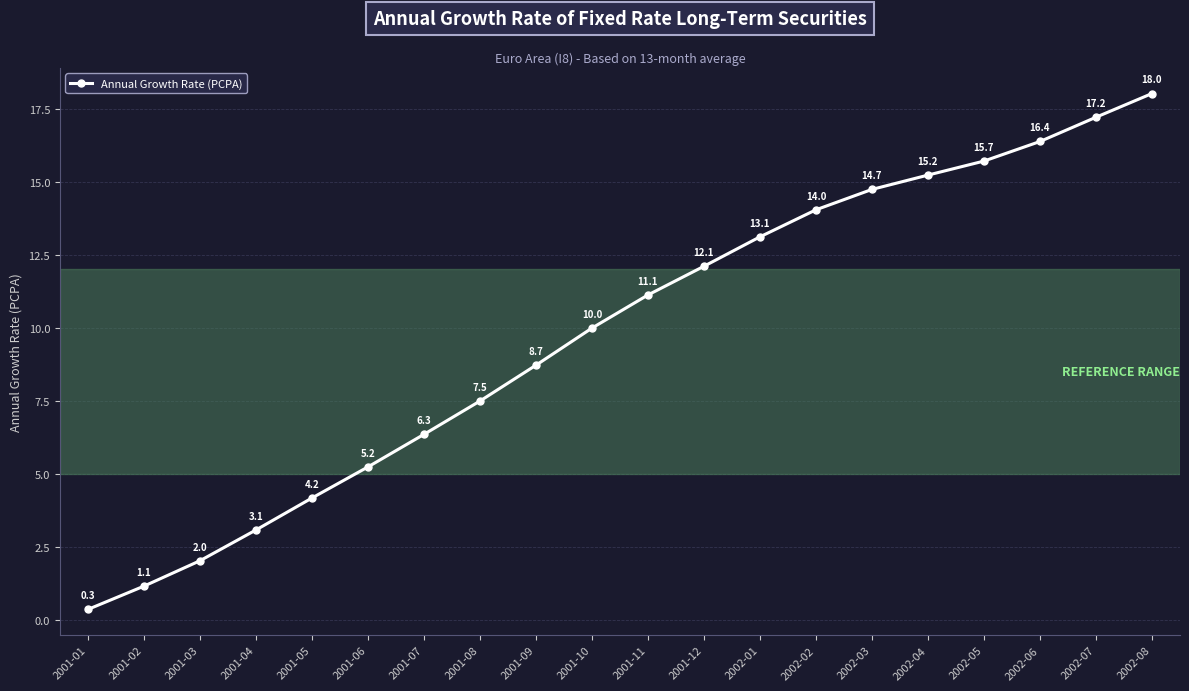

What is the approximate value at 2002-02?

14.0